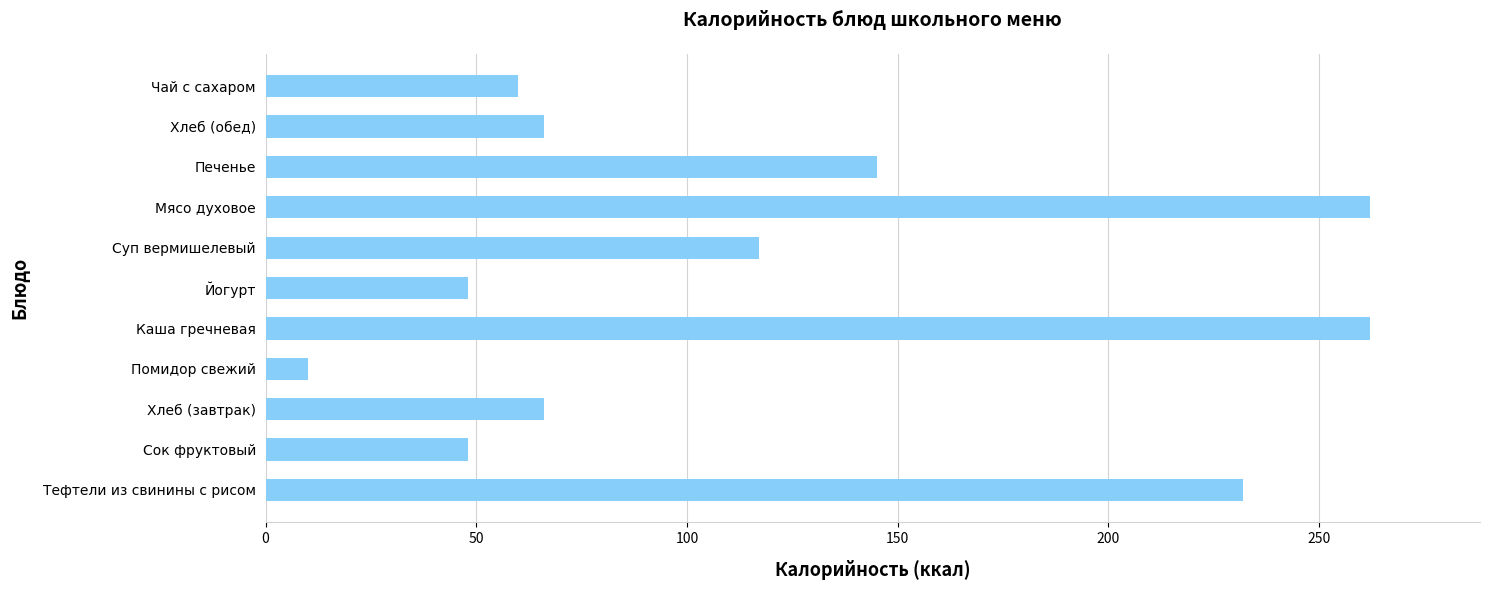

True or false: the data shows 145 at Печенье.

True